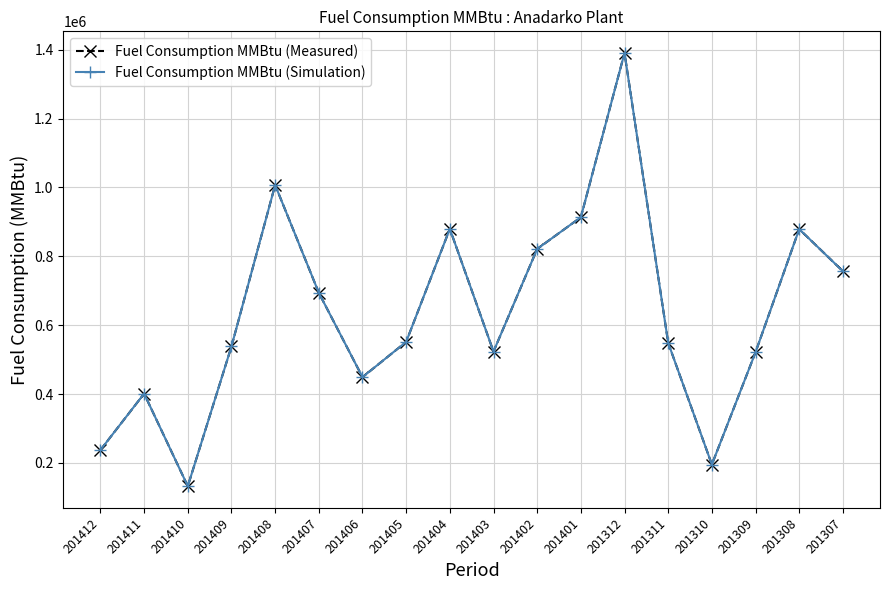

True or false: Fuel Consumption MMBtu (Simulation) has a value of 950993 at 201407.

False